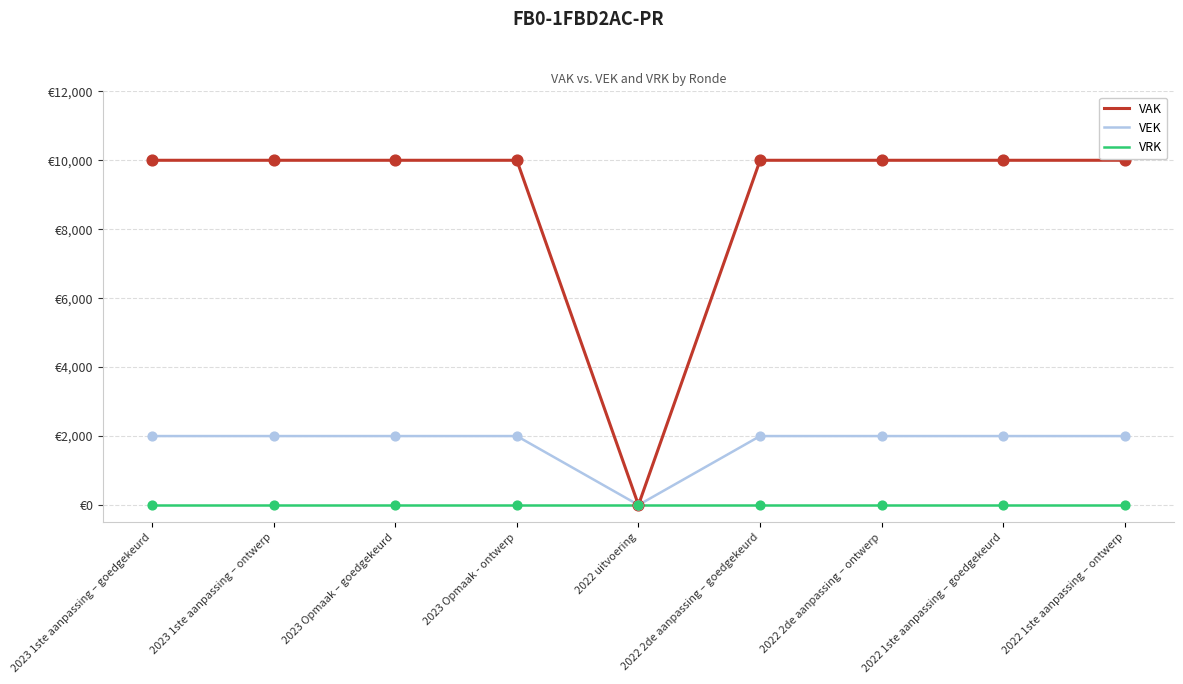

Is the value of VRK at 2022 1ste aanpassing – goedgekeurd greater than the value of VAK at 2022 uitvoering?

No